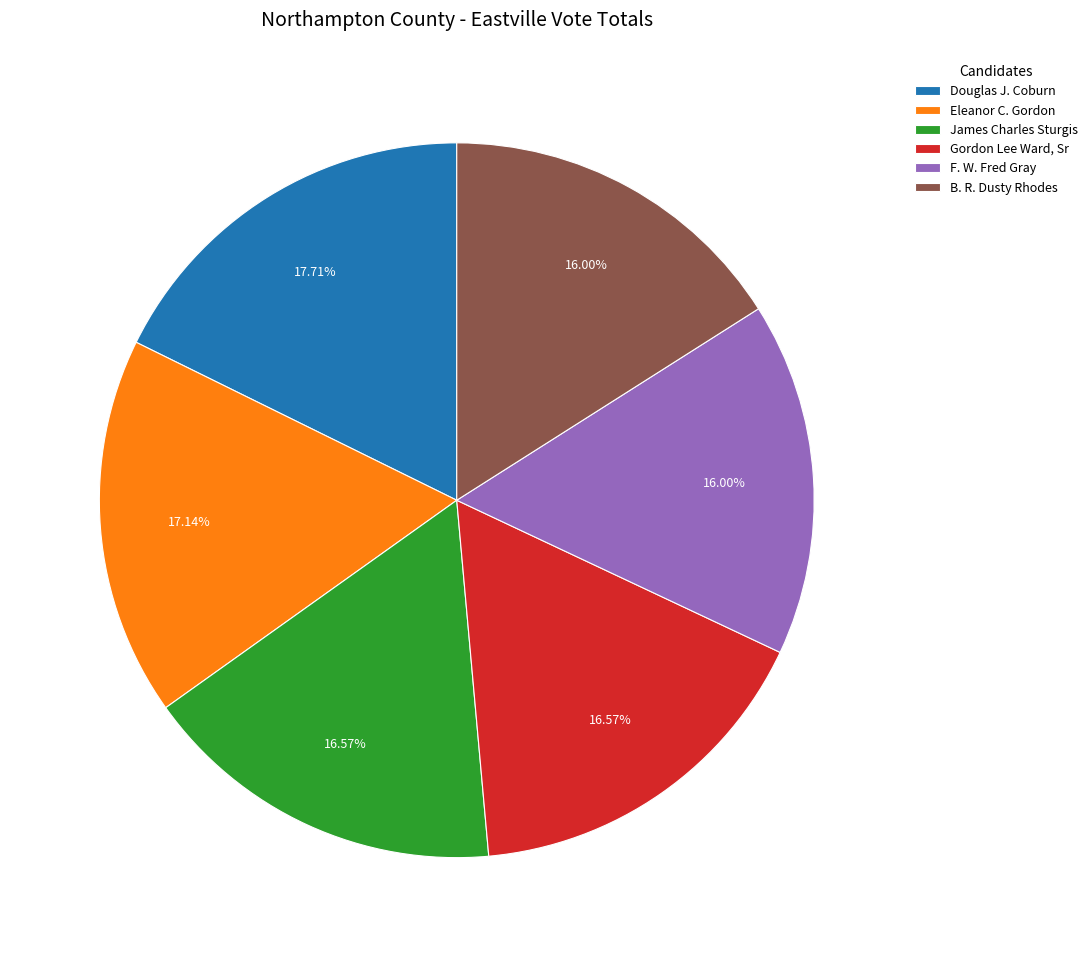

What is the ratio of the value at Eleanor C. Gordon to the value at Douglas J. Coburn?

1.0